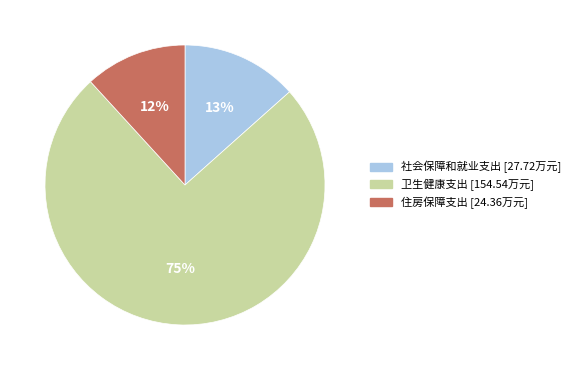

The 卫生健康支出 slice represents 75% of the pie. True or false?

True